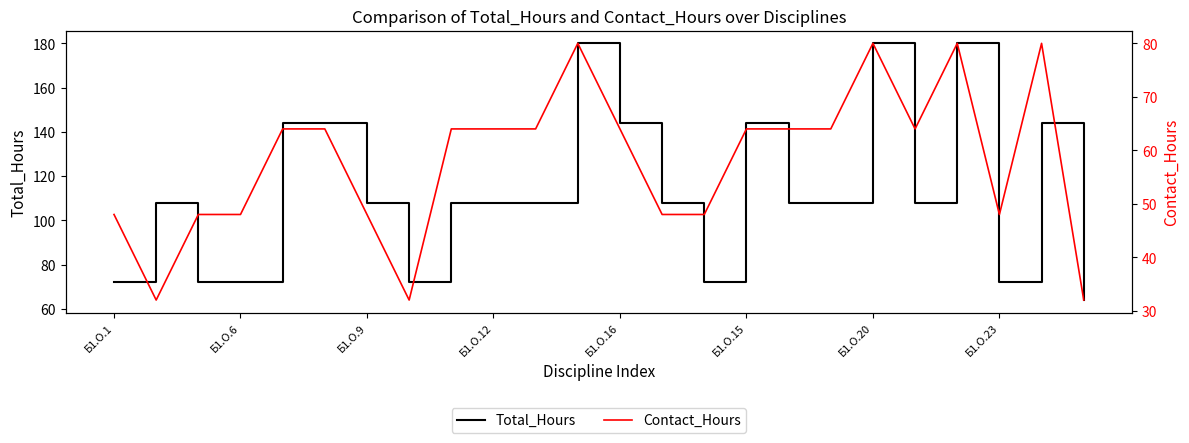

What is the difference between the second highest and minimum values in the Total_Hours series?

116